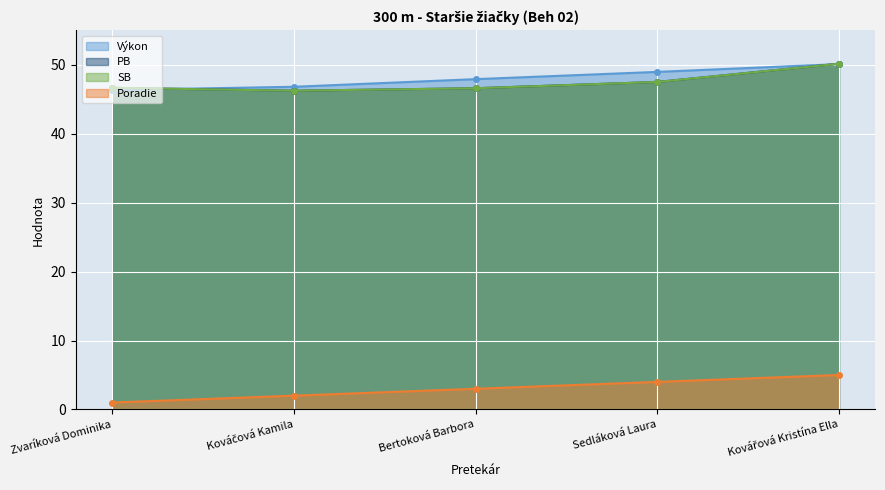

At how many categories does at least one series exceed 20?

5